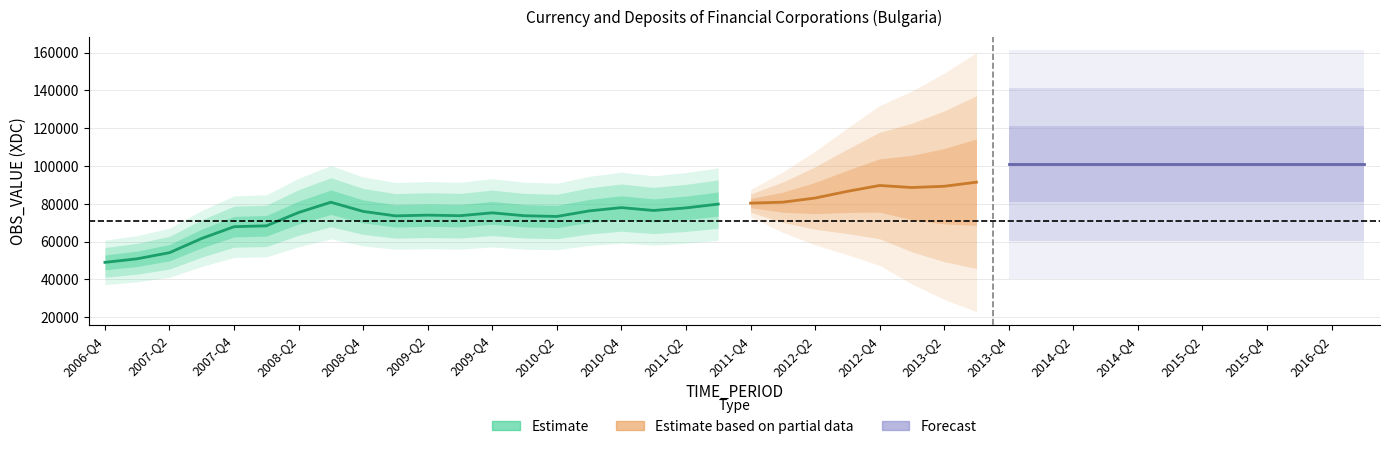

What is the difference between the values at 2011-Q3 and 2008-Q1?

11501